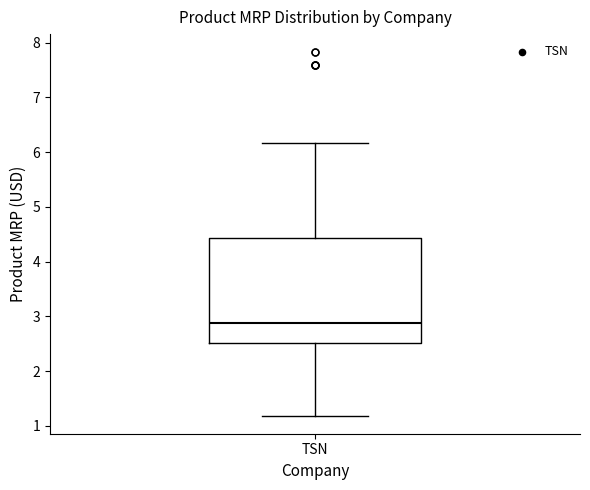

Where does the median line of the box for TSN sit on the y-axis? The values are not printed on the chart, so give them approximately, as read against the axis.

2.9